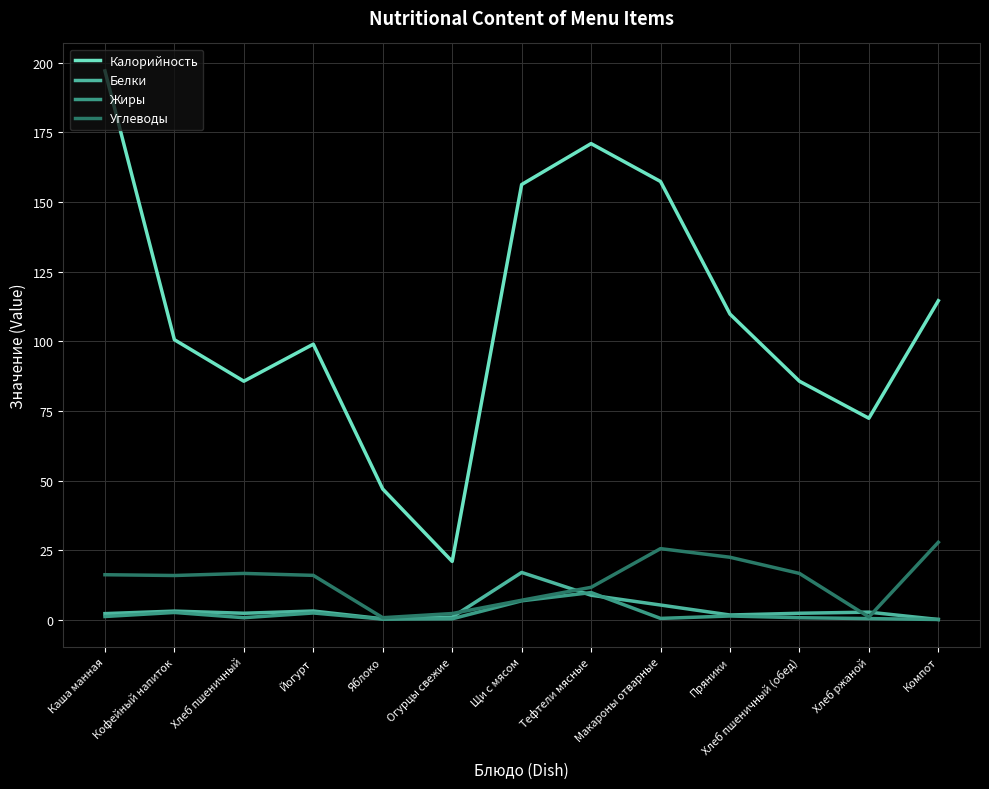

Is it true that Углеводы equals 2.3 at Огурцы свежие?

True